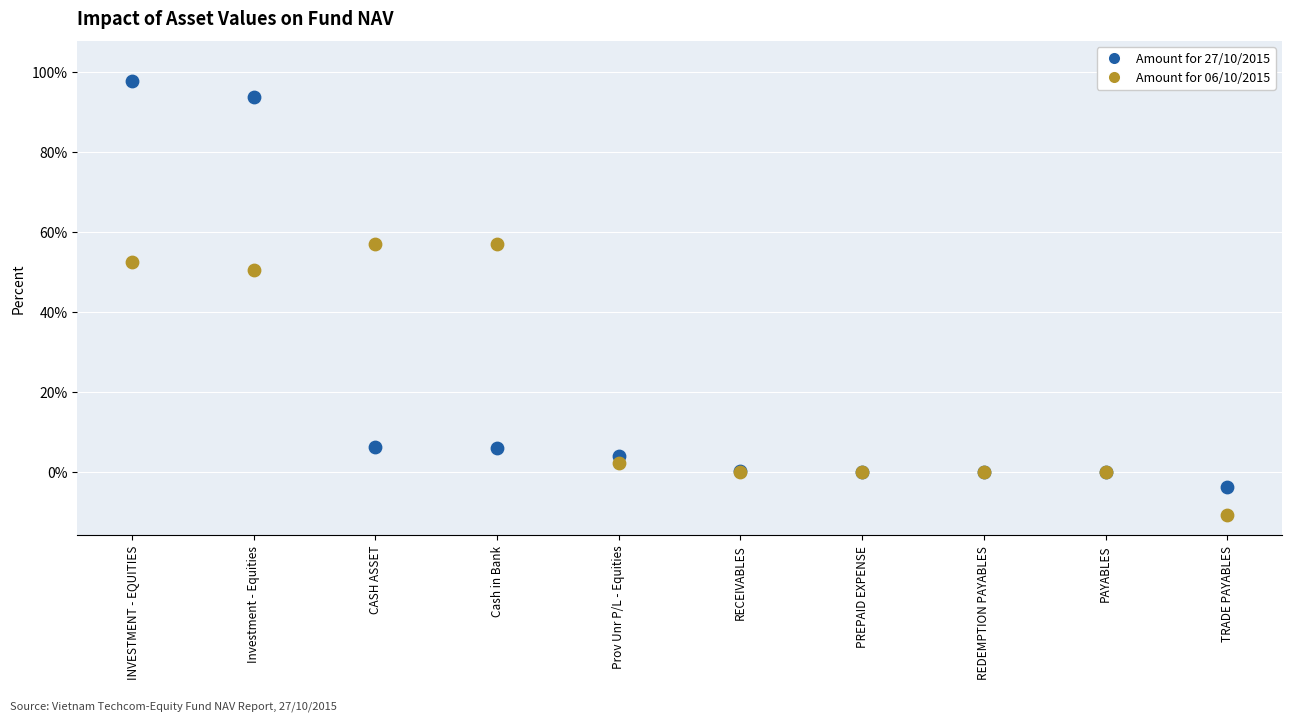

Across all series, what Y value is closest to 43?

50.5